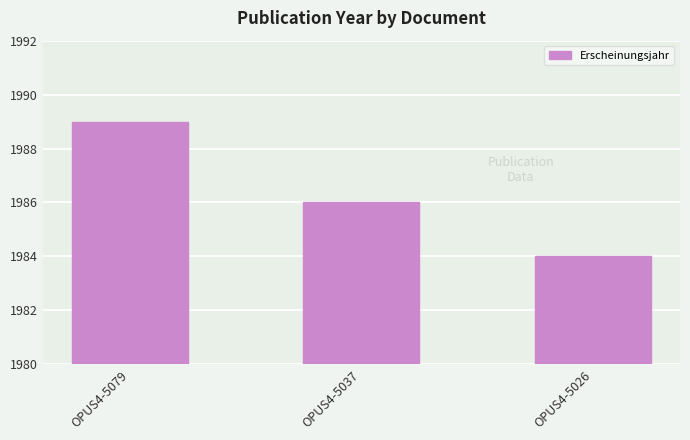

What is the minimum value shown in the chart?

1984